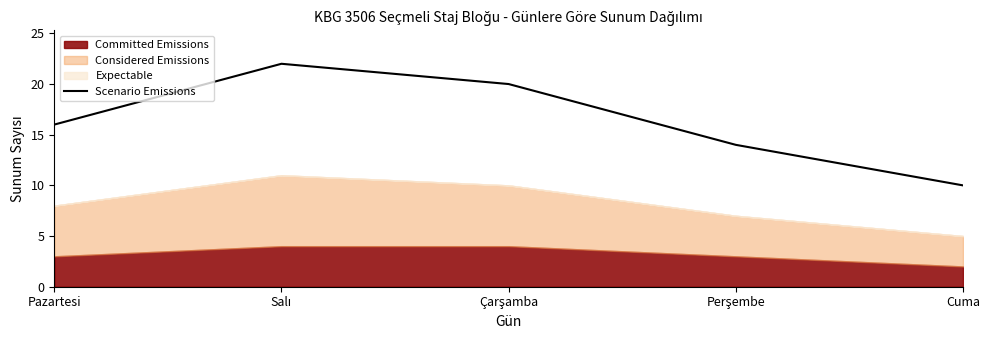

Is it true that the value at Çarşamba is 9?

False